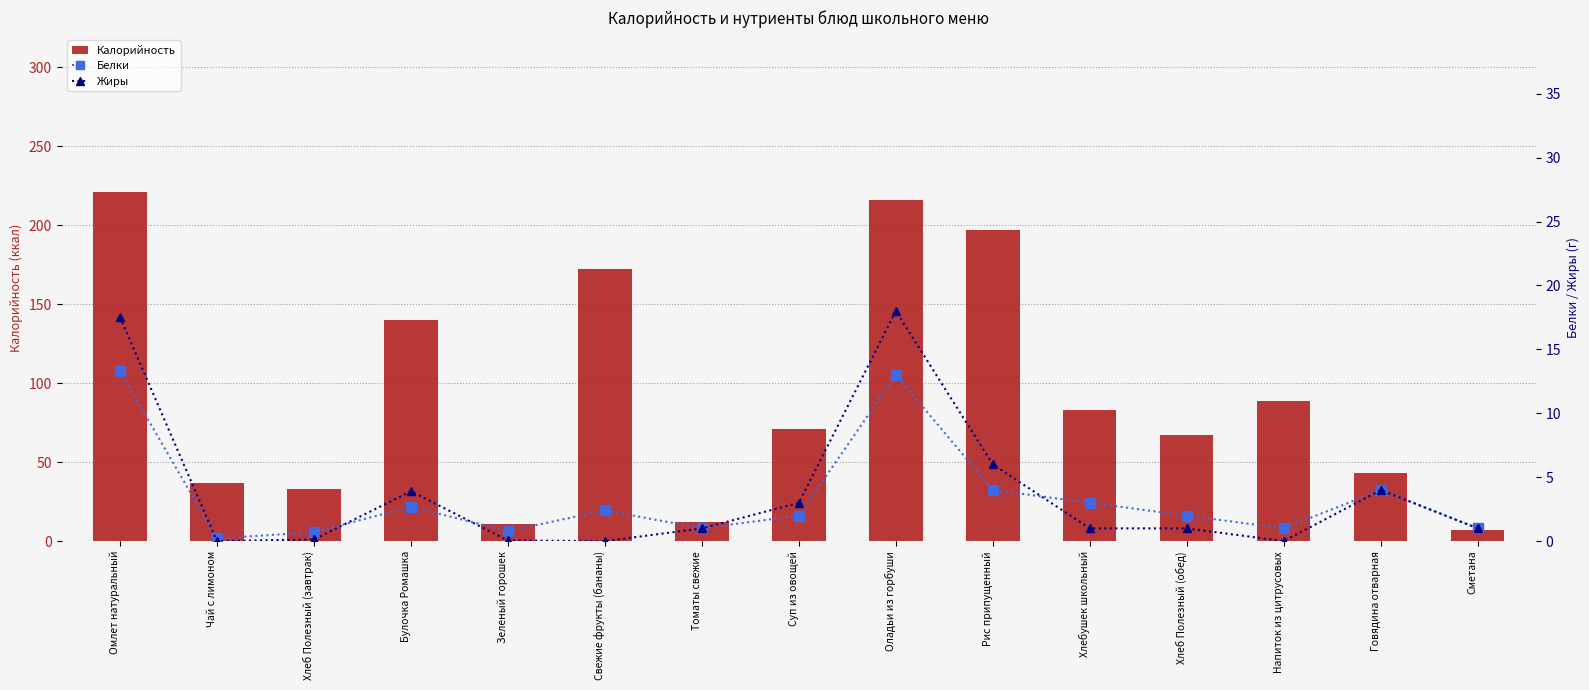

What is the minimum value for Белки?

0.2